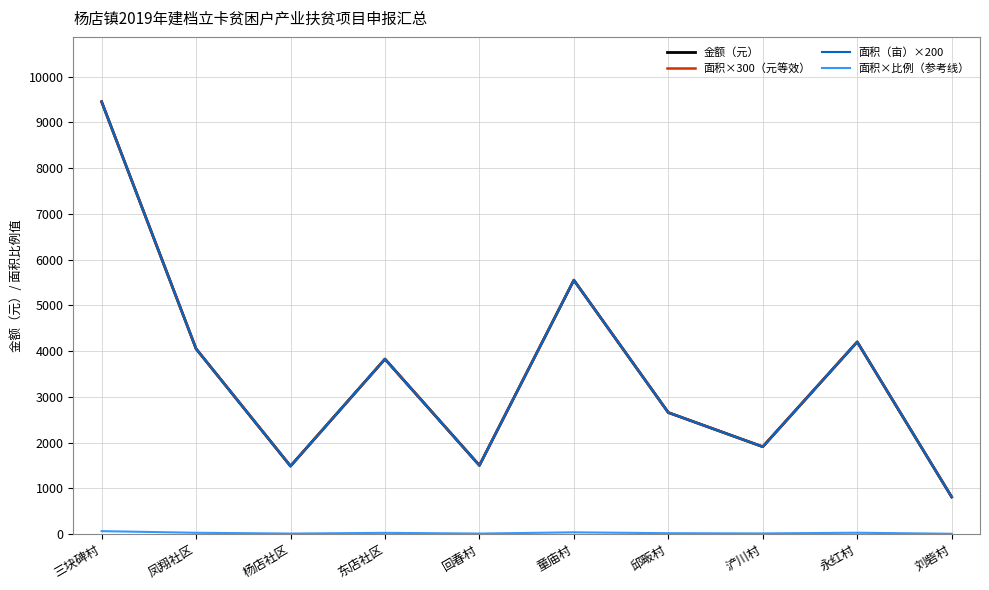

Where is the first local minimum for 面积×比例（参考线）?

杨店社区